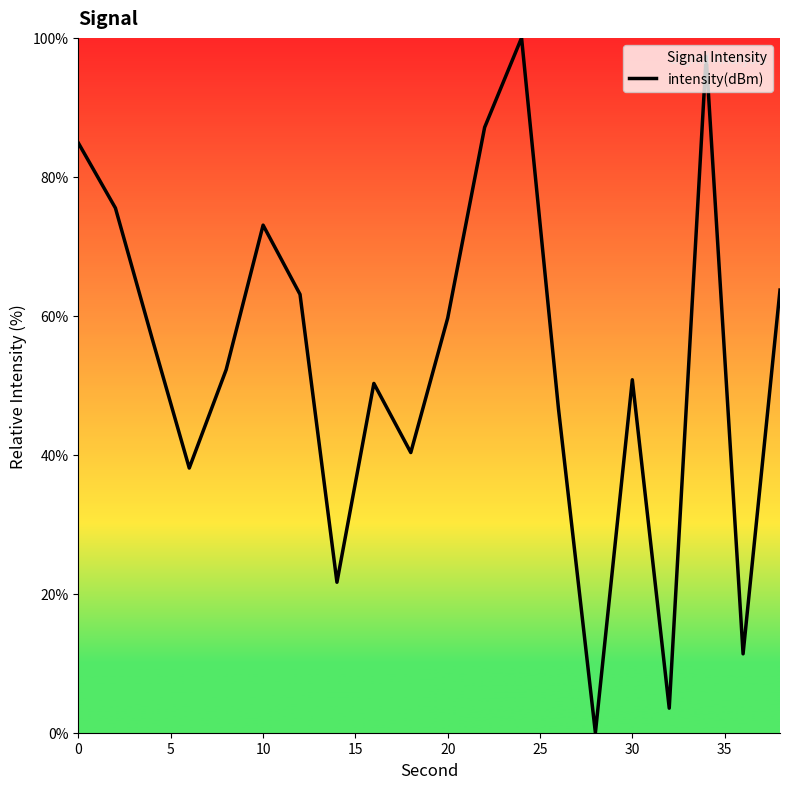

How many positive values are there?

19